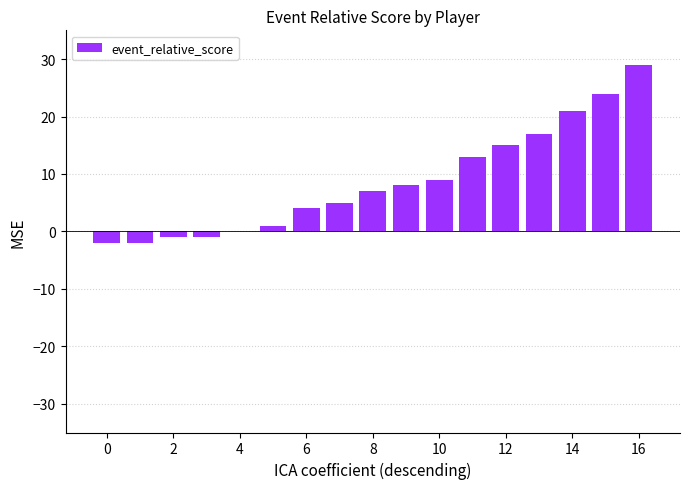

What is the sum of all values?

147